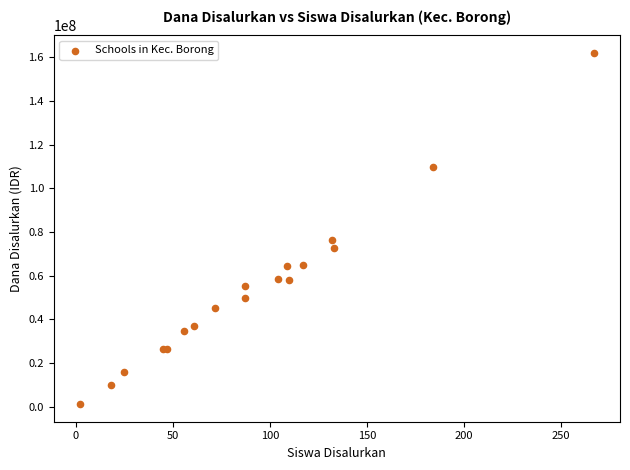

What Y value in the scatter plot is closest to 81562500?

76125000